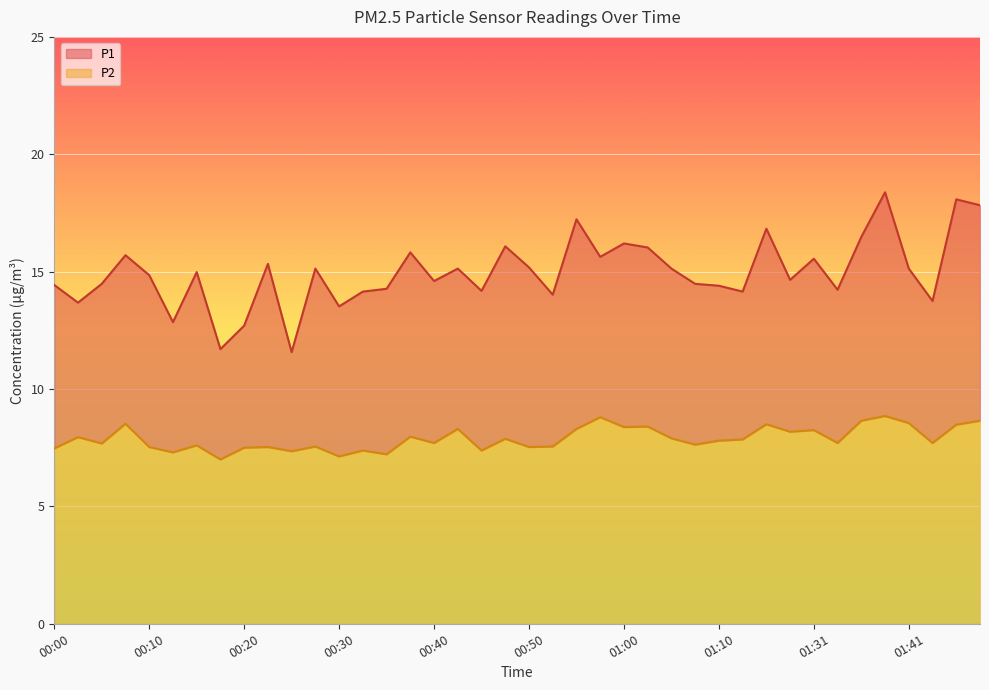

At which category does P1 reach its first local valley?

00:03